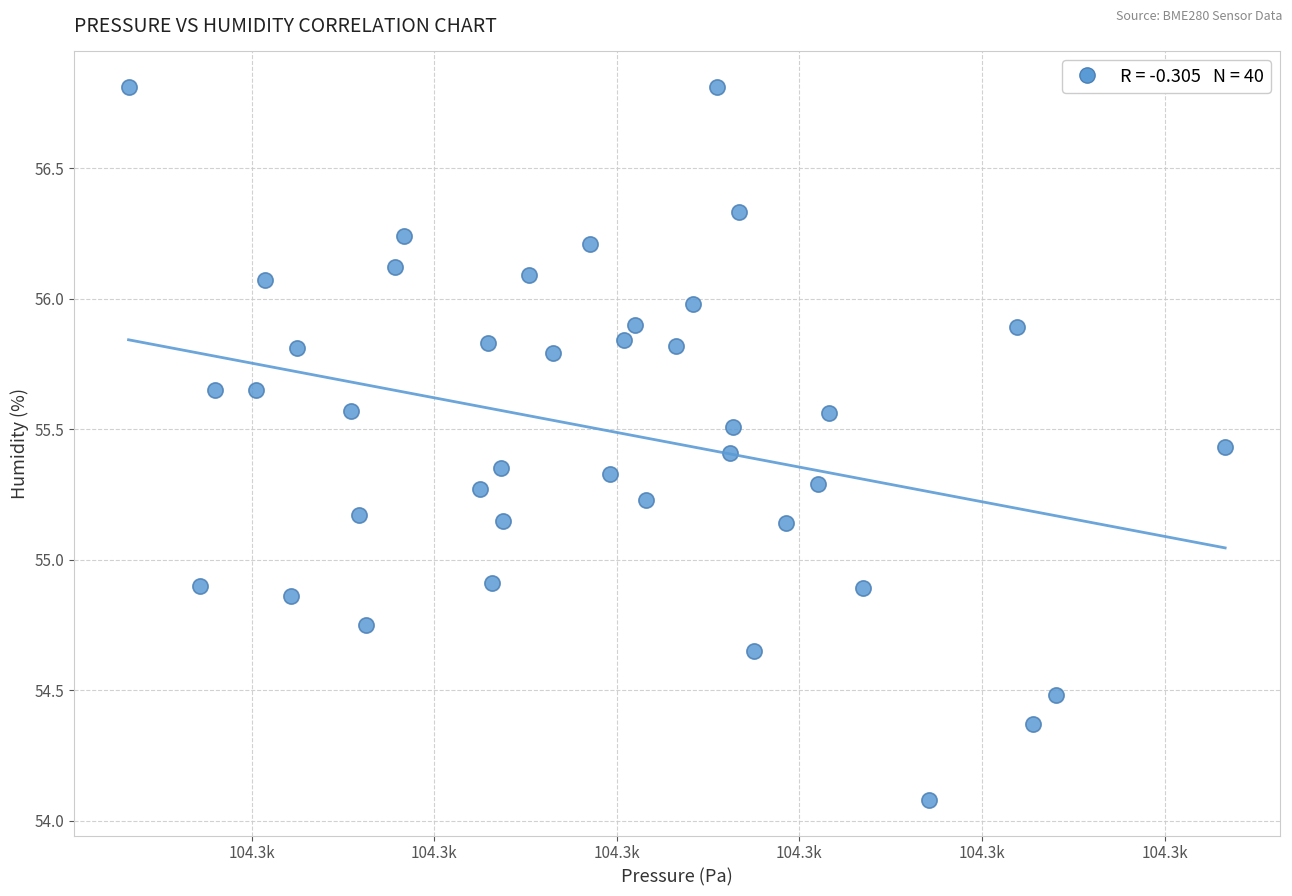

What is the range of X values (max minus min)?

30.0